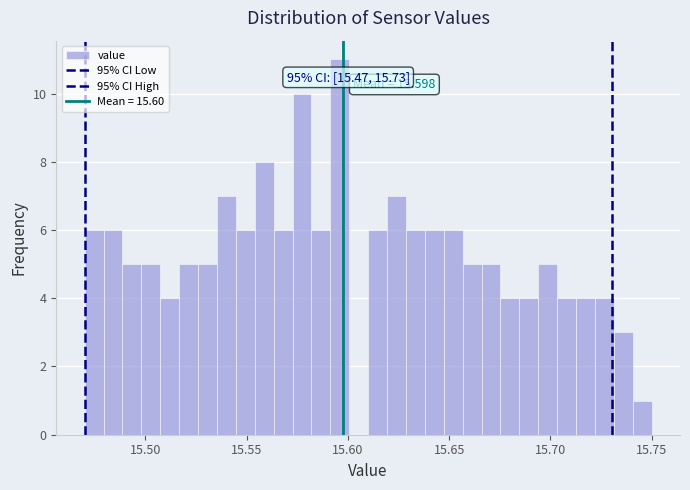

Read against the x-axis, roughly where is the centre of the tallest bar?

15.595